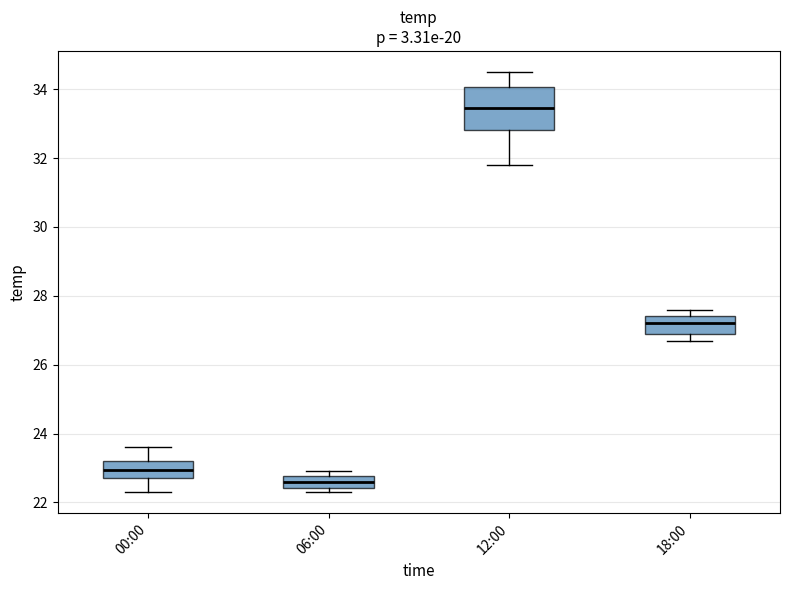

Which box is the tallest, from its lower edge to its upper edge?

12:00